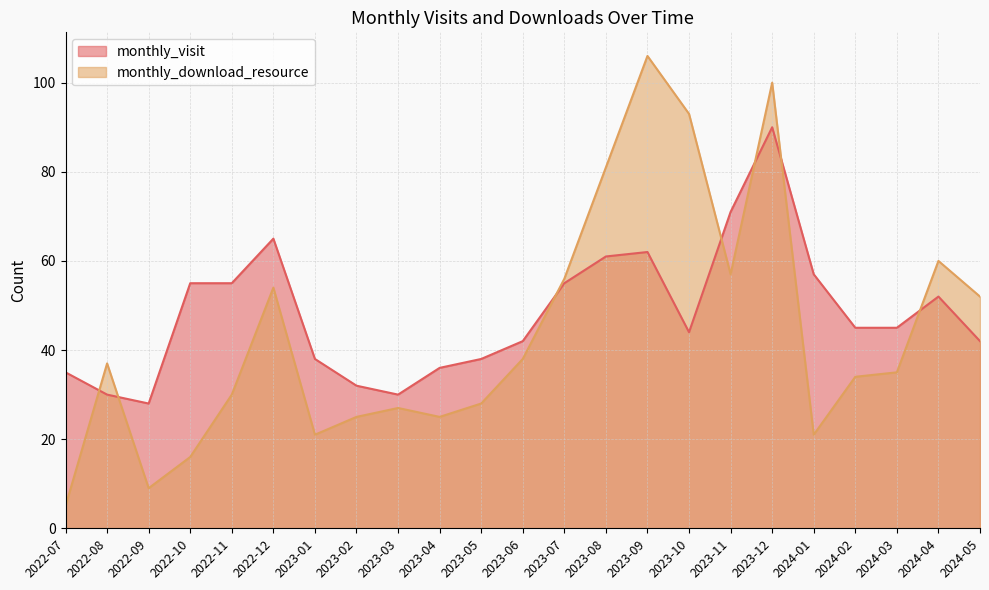

What is the difference between the monthly_visit values at 2024-04 and 2022-10?

3